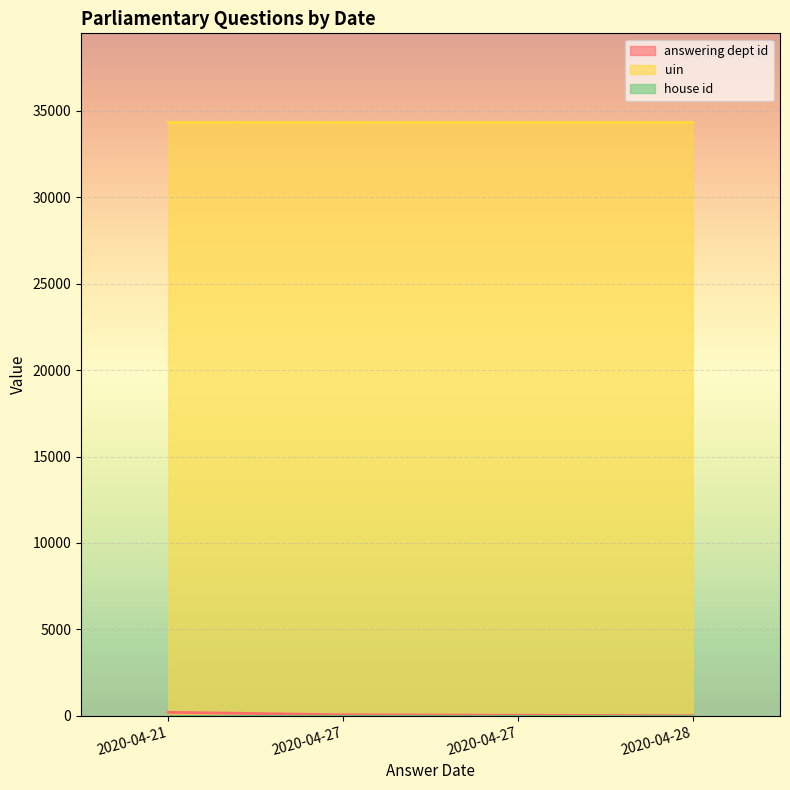

What is the sum of all house id values?

4